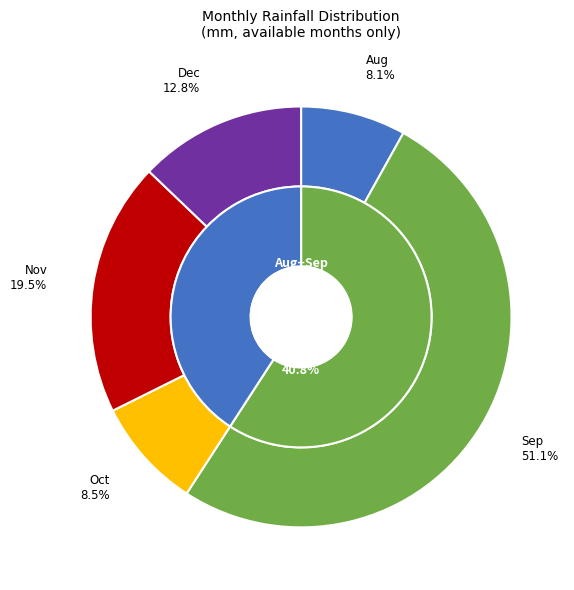

To the nearest percent, what is the combined percentage of Nov and Sep?

71%